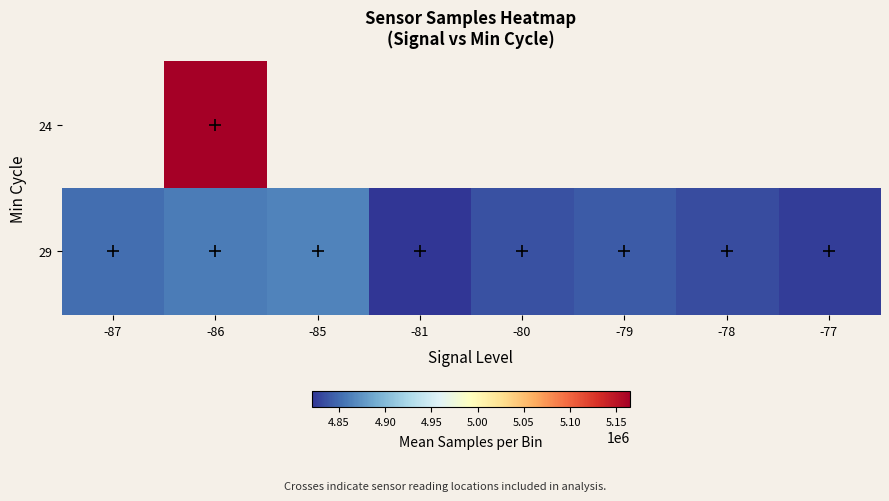

True or false: 29 has a value of 4860241.2 at -86.

True